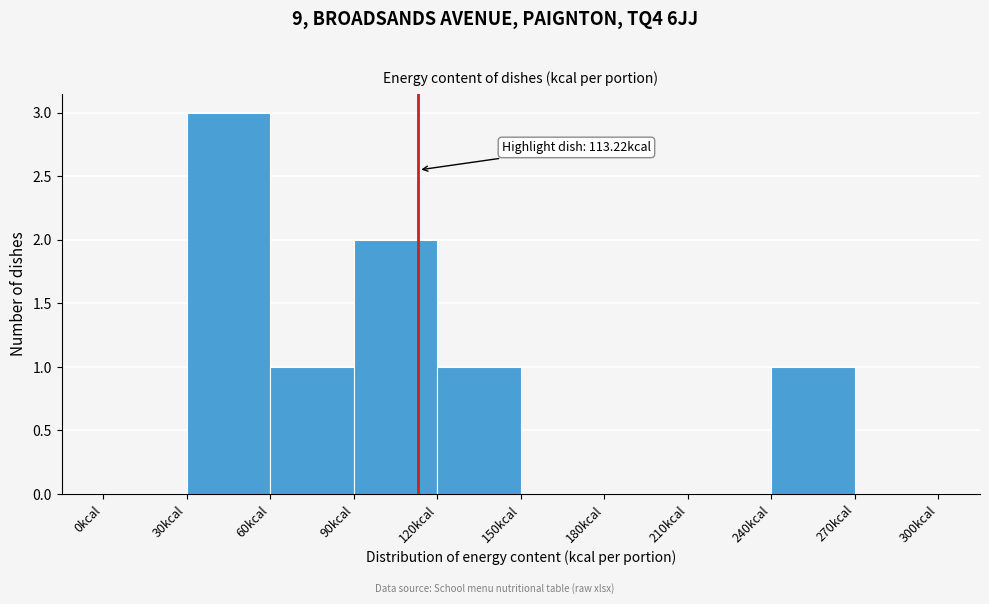

Which range on the x-axis has the tallest bar?

30 to 60